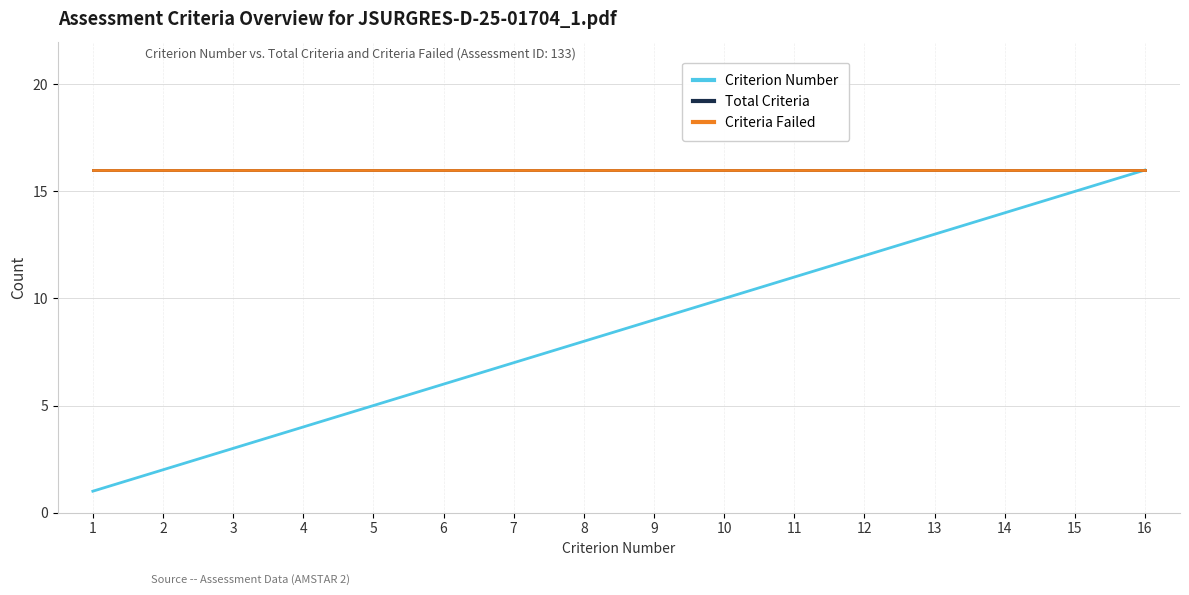

Does the chart have visible grid lines?

Yes